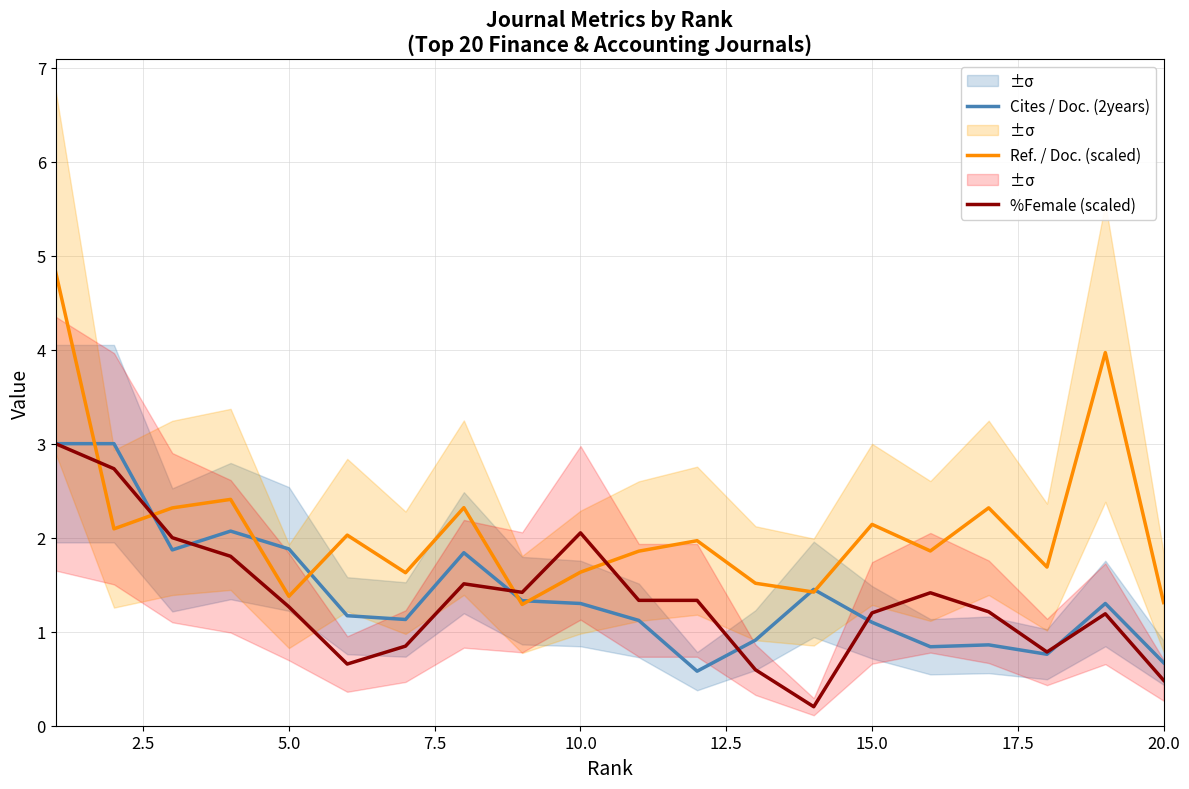

What is the greatest value displayed?

4.8